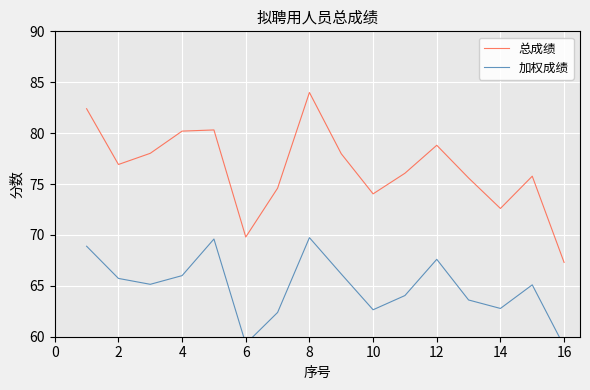

At which label does 总成绩 reach its minimum?

16